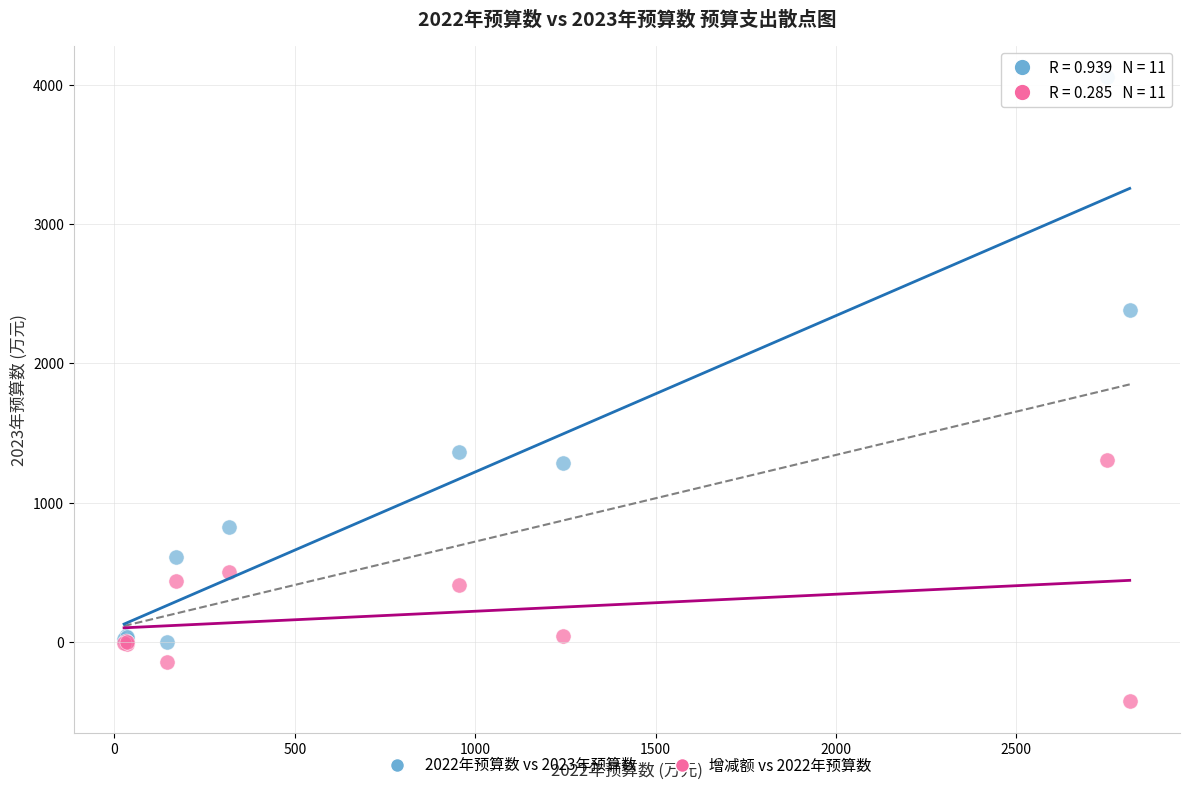

Which series has the widest spread of Y values?

2022年预算数 vs 2023年预算数